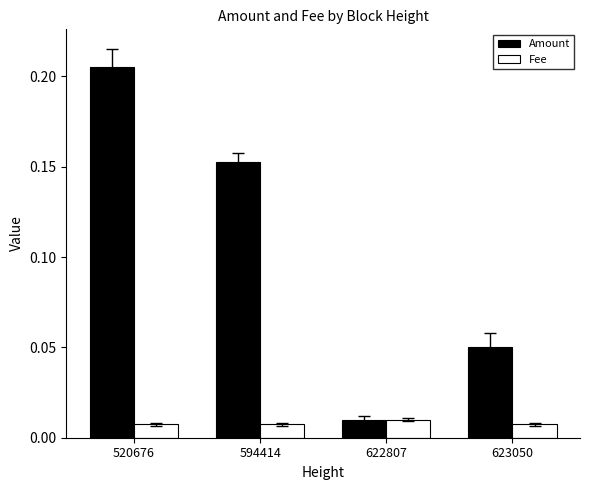

Where is Amount nearest to the value 0?

622807